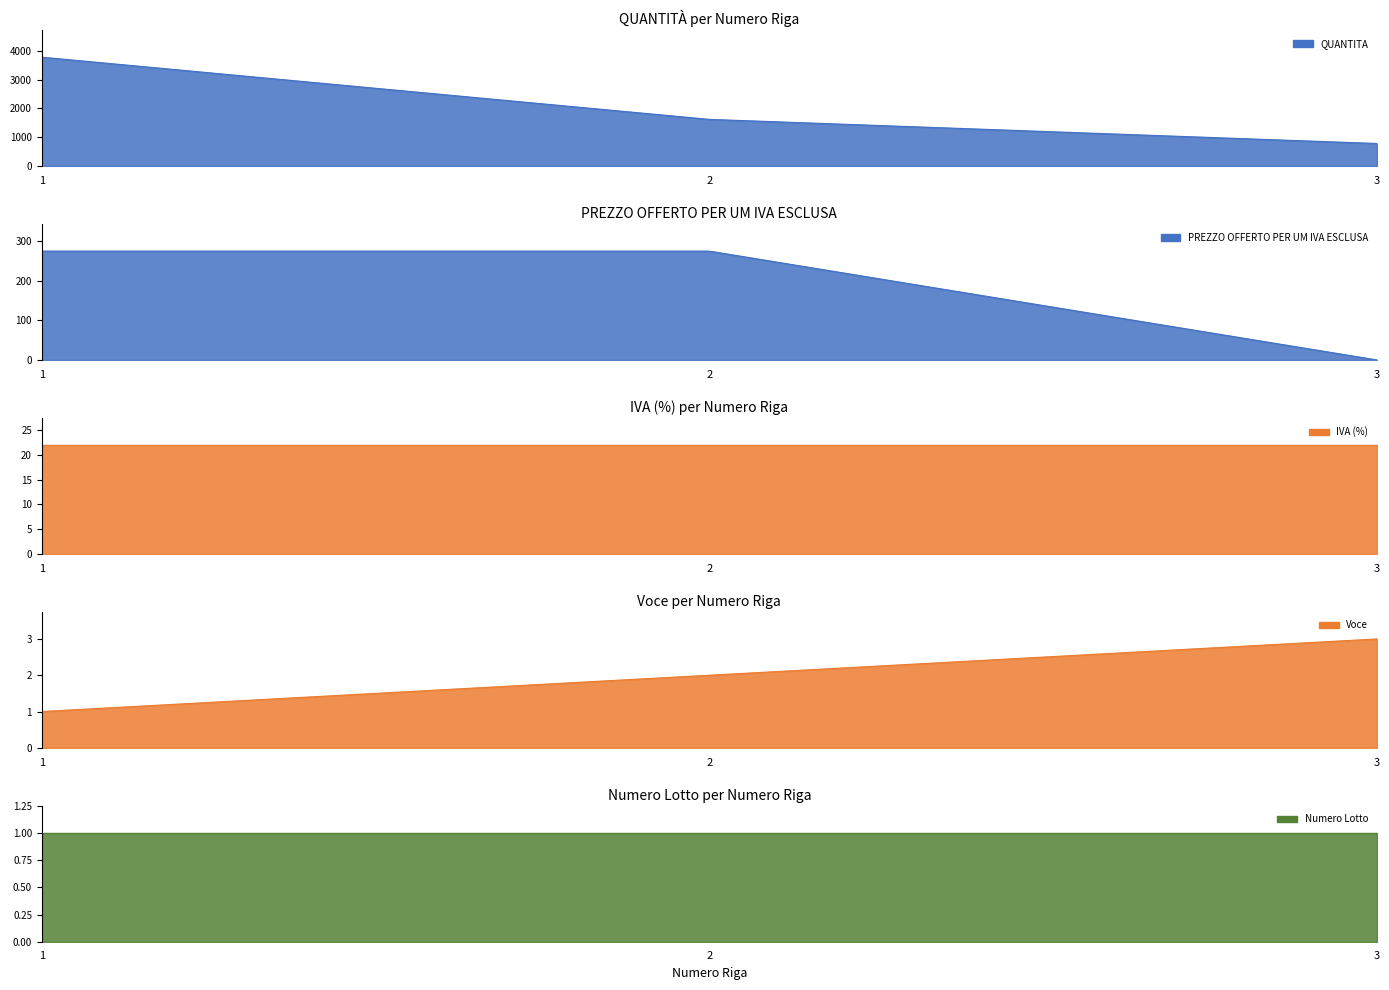

Reading right to left, extract all data points from this chart.

QUANTITA: 783.0	1620.0	3780.0
PREZZO OFFERTO PER UM IVA ESCLUSA: 0.0	275.0	275.0
IVA (%): 22.0	22.0	22.0
Voce: 3.0	2.0	1.0
Numero Lotto: 1.0	1.0	1.0